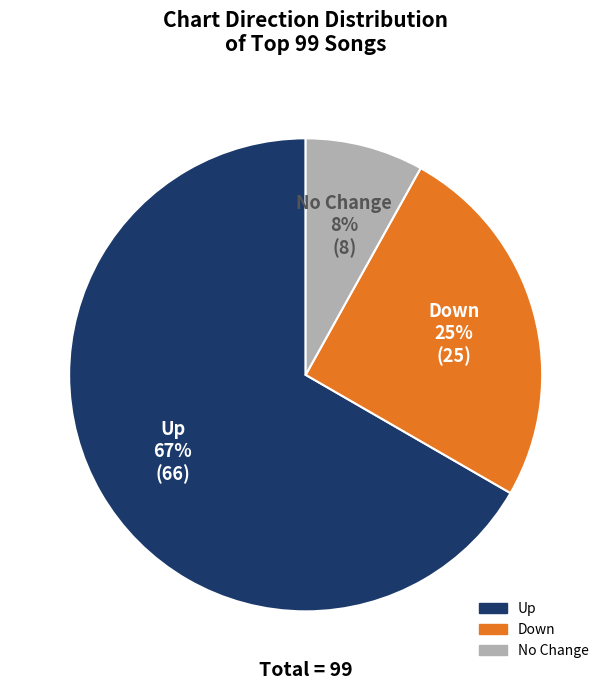

Does any single category account for the majority?

Yes